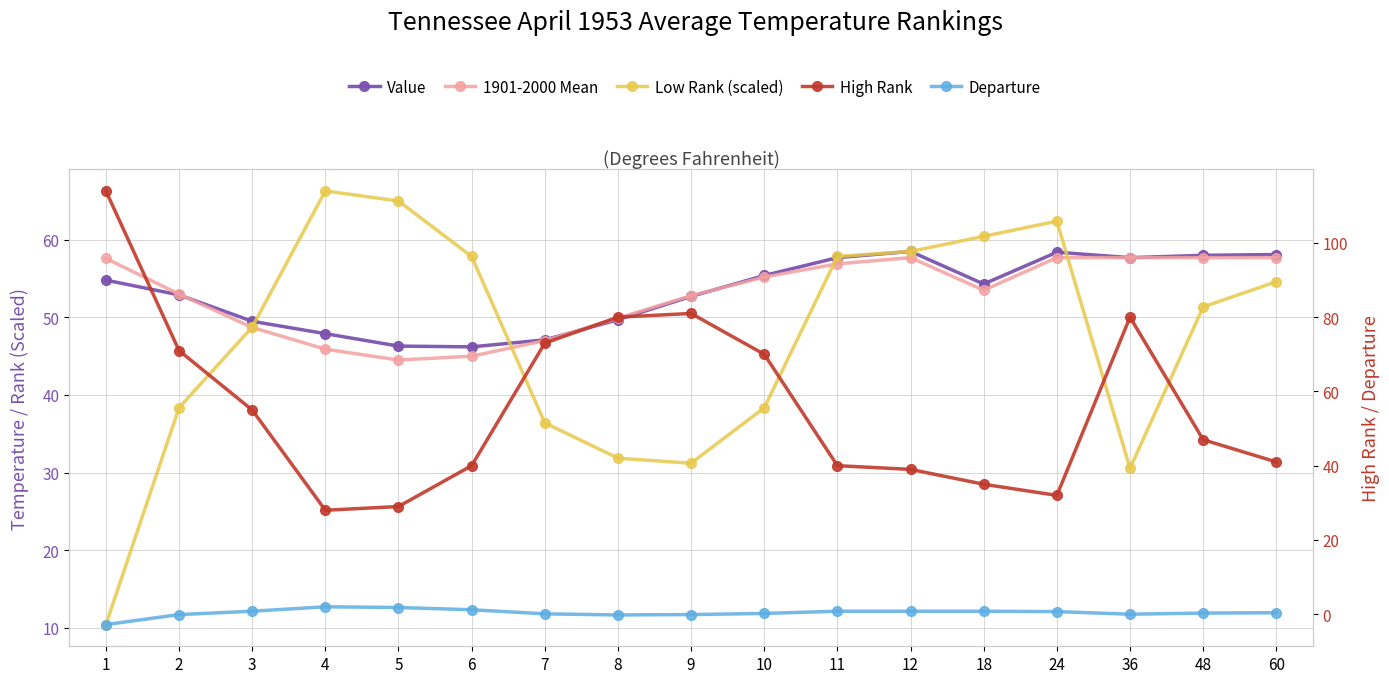

Between 6 and 60, which is larger?

60